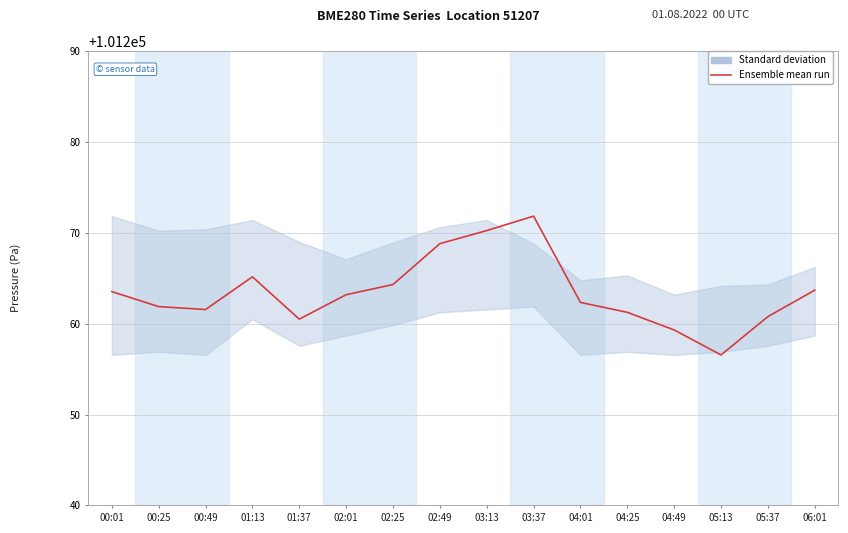

True or false: the data shows 55443.2 at 03:37.

False